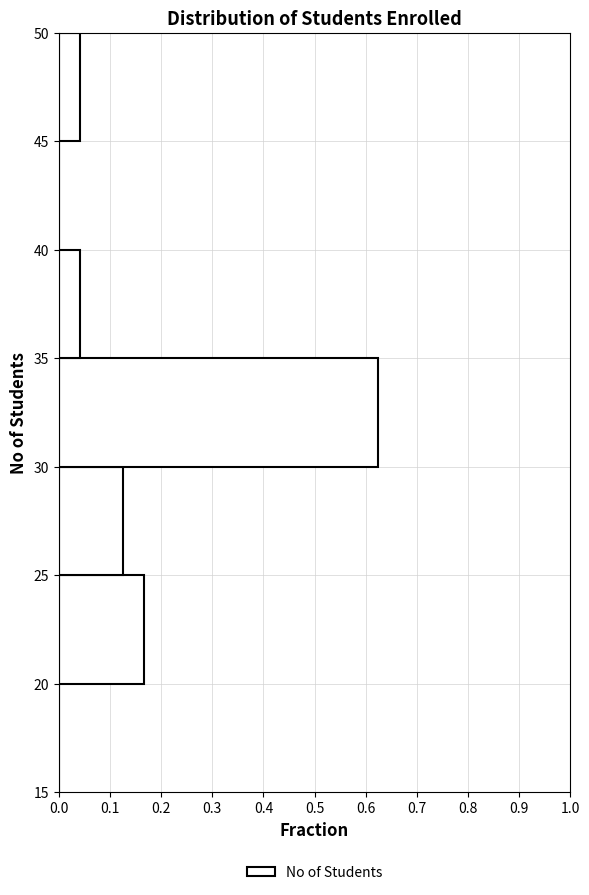

What is the length of the bar covering 35 to 40 on the y-axis? The values are not printed on the chart, so give them approximately, as read against the axis.

0.04